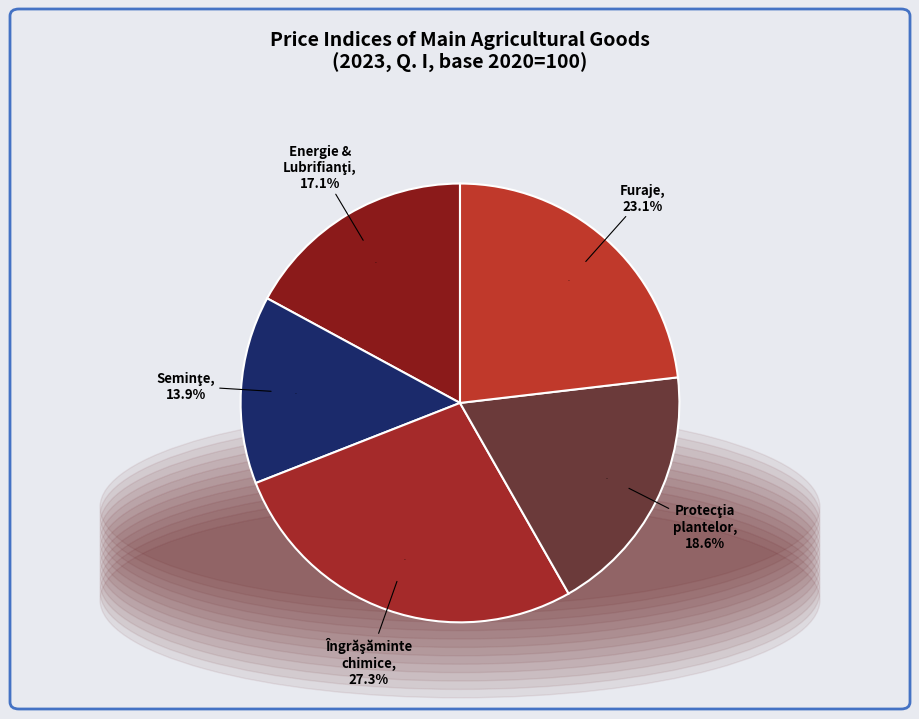

How much of the chart is everything except Energie şi lubrifianţi?

82.9%